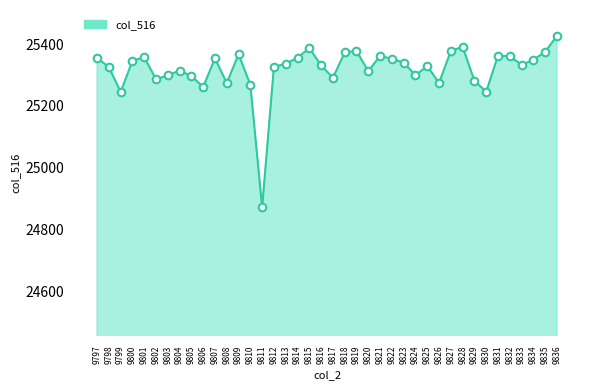

What is the change in value from 9800 to 9812?

-18